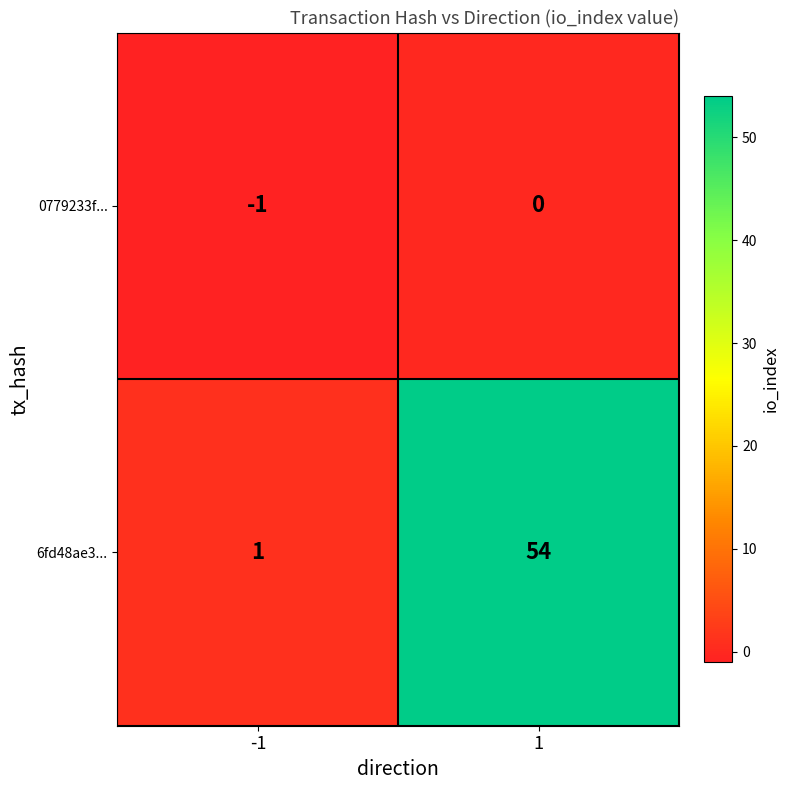

Which series has the largest total across all categories?

6fd48ae3...